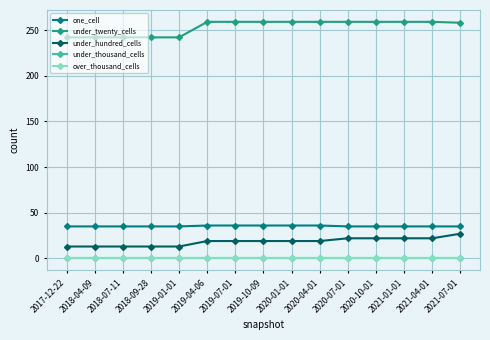

What is the maximum value for under_twenty_cells?

259